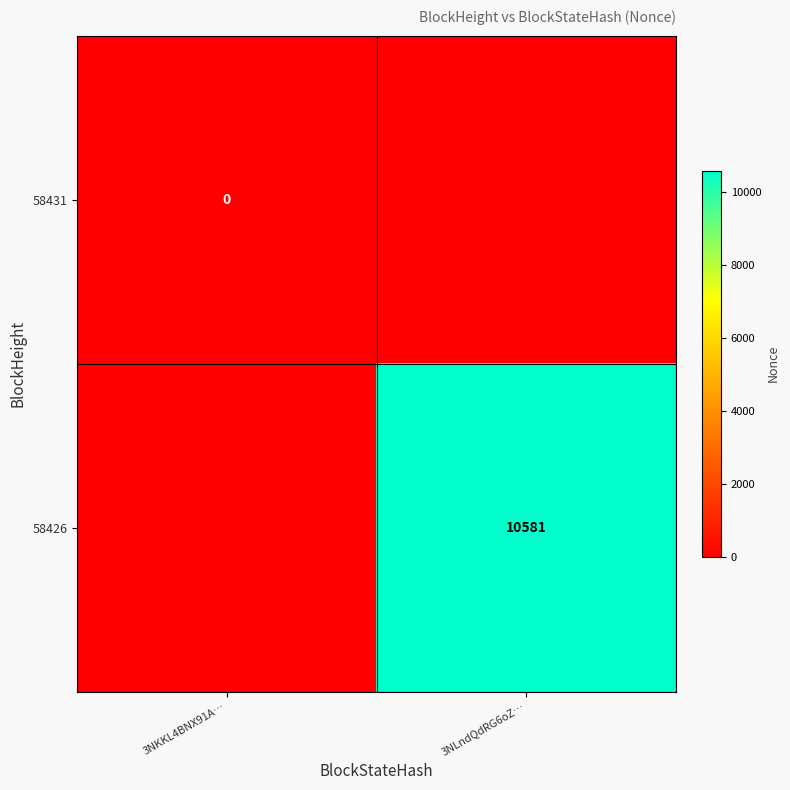

Is the value of 58431 at 3NKKL4BNX91A… greater than the value of 58426 at 3NLndQdRG6oZ…?

No